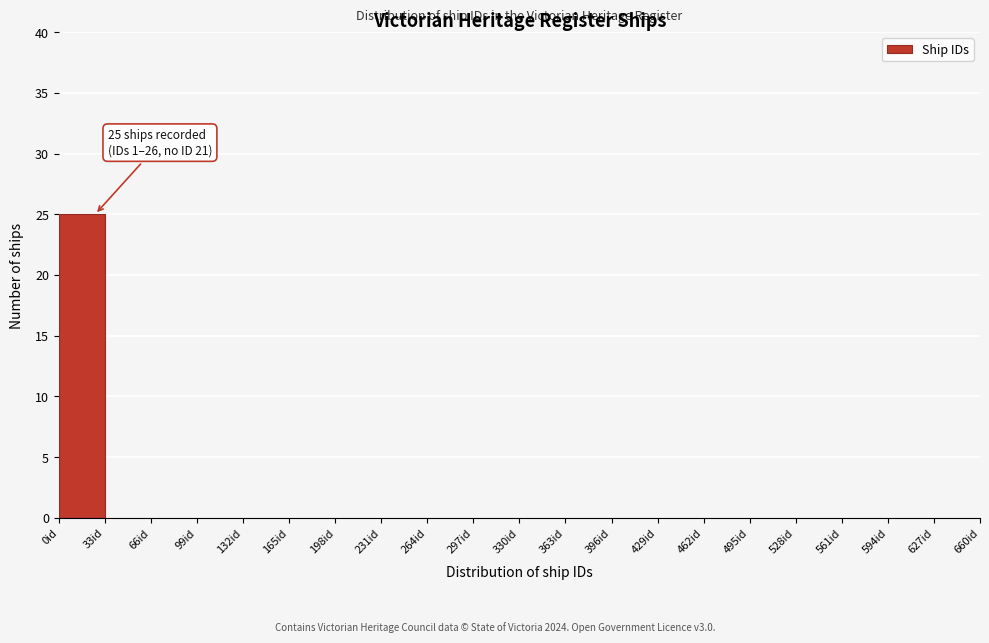

Over which range of the x-axis is the bar tallest?

0 to 33